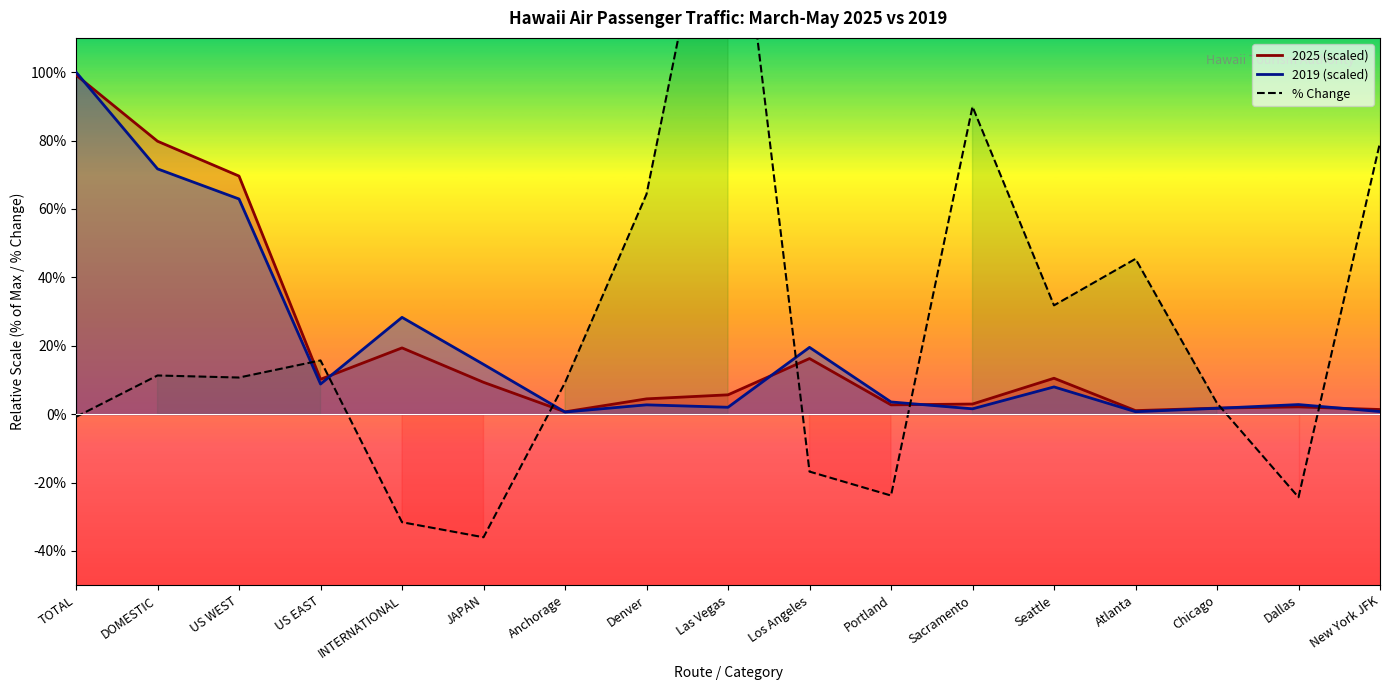

Which series has the largest total across all categories?

%CHANGE